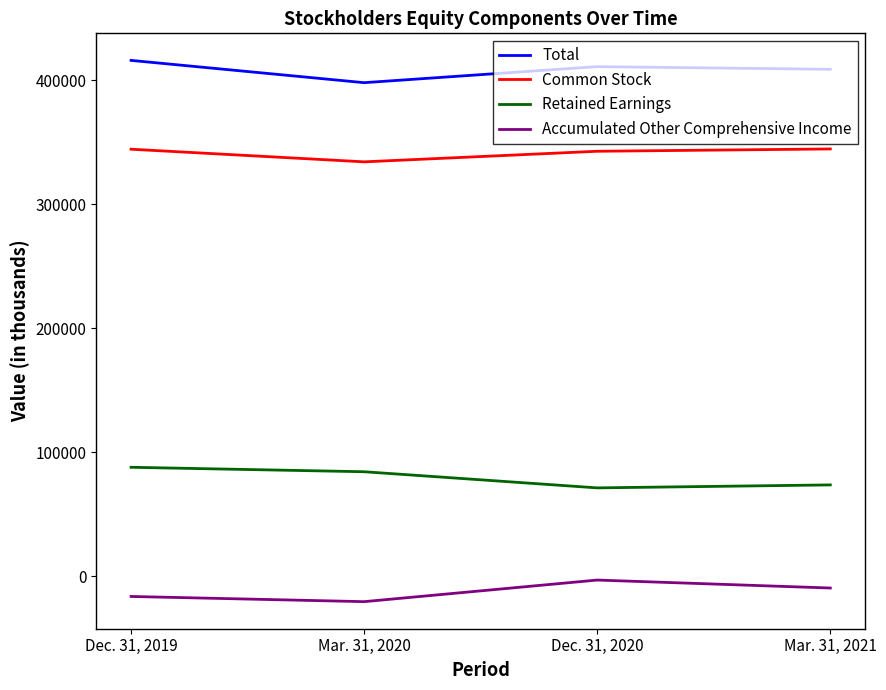

What position from the right is Mar. 31, 2021?

1